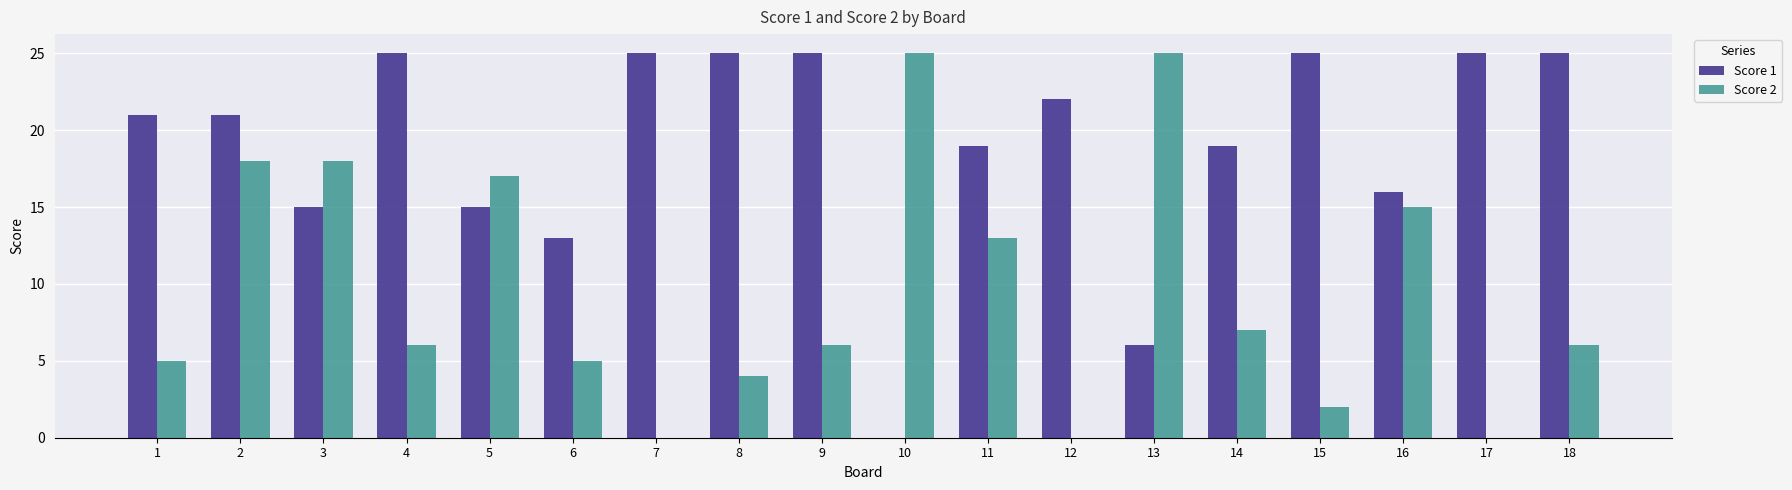

What is the maximum value shown in the chart?

25